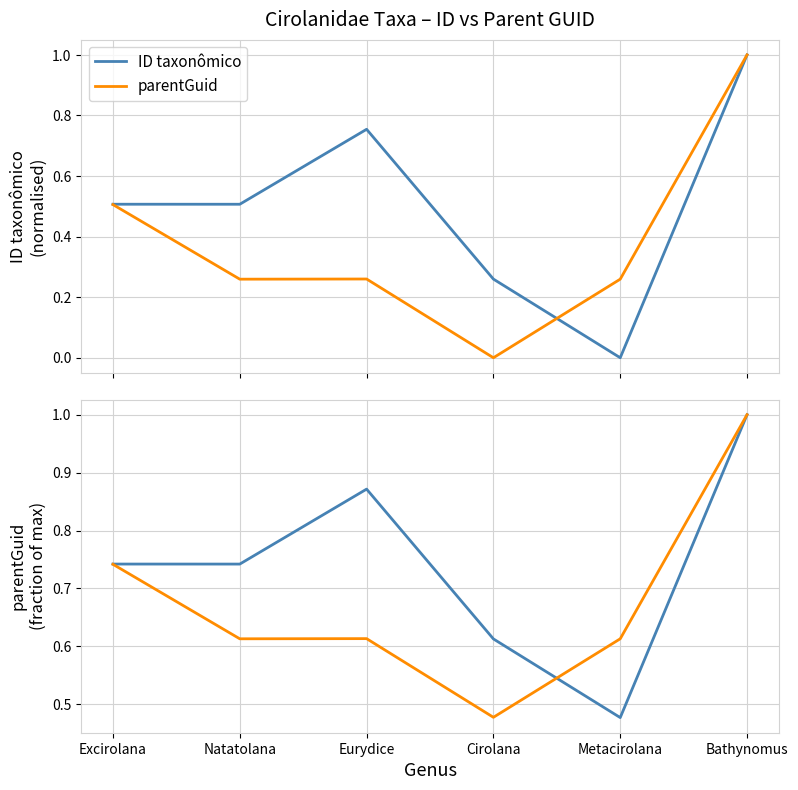

Where do ID taxonômico and parentGuid first cross each other?

Cirolana and Metacirolana